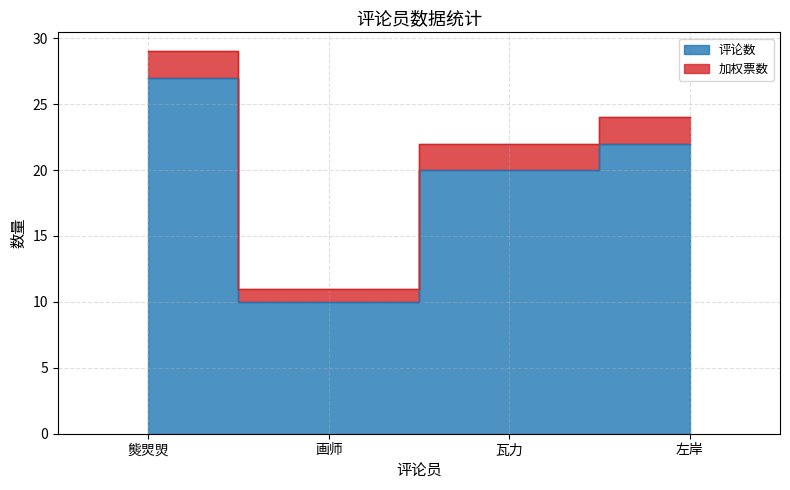

The chart shows a value of 10 at 画师. True or false?

True